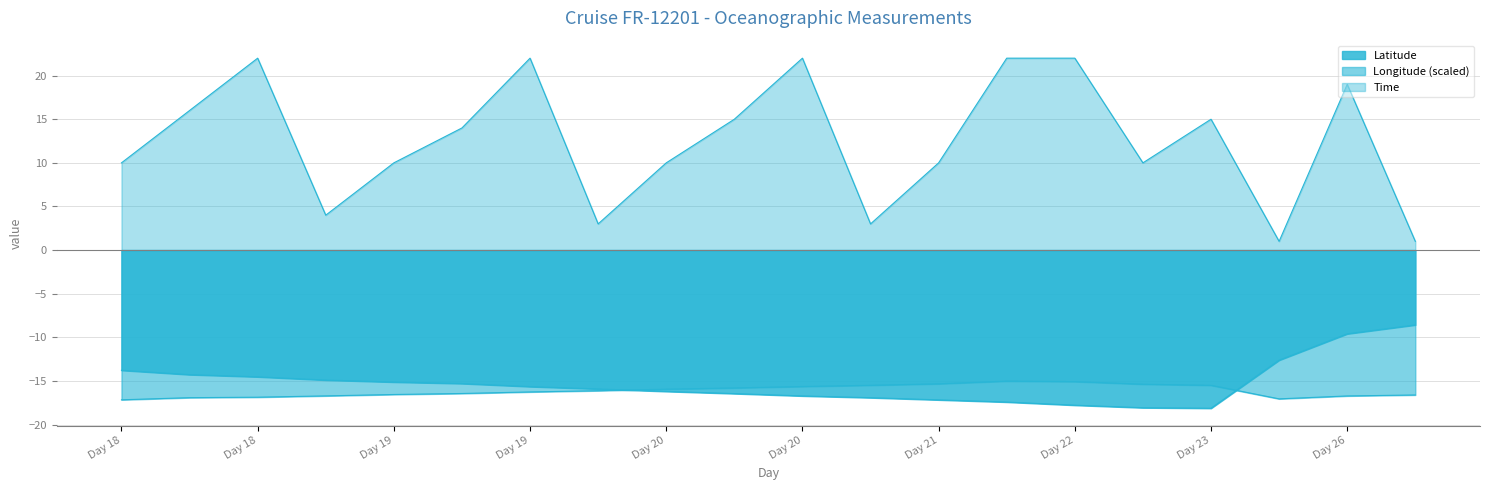

What is the lowest value of the Latitude series?

-18.1